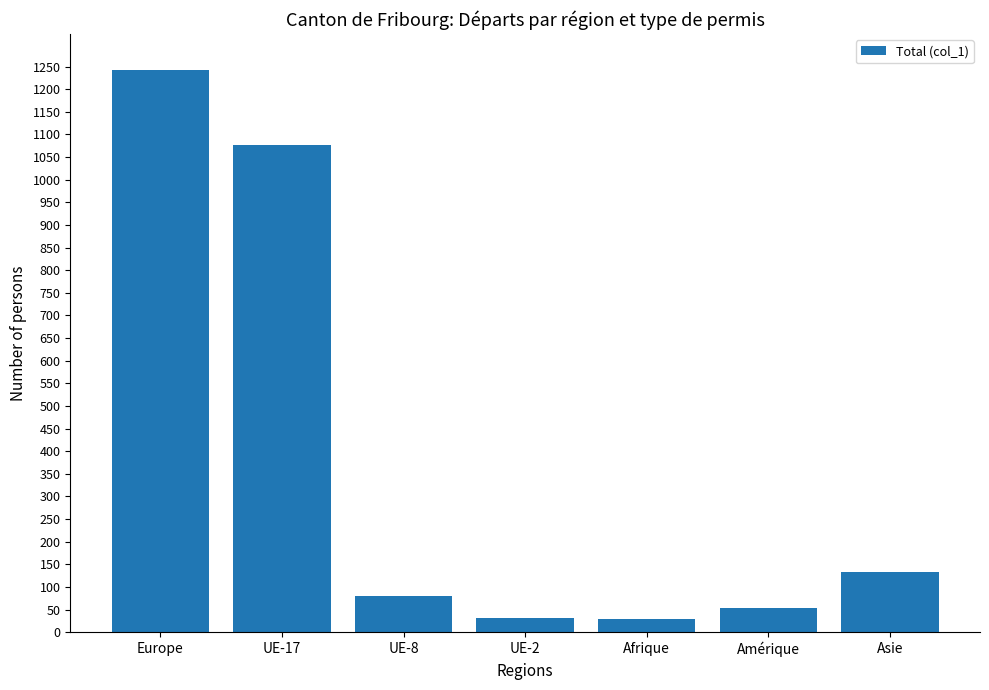

What is the change in value from Europe to UE-17?

-166